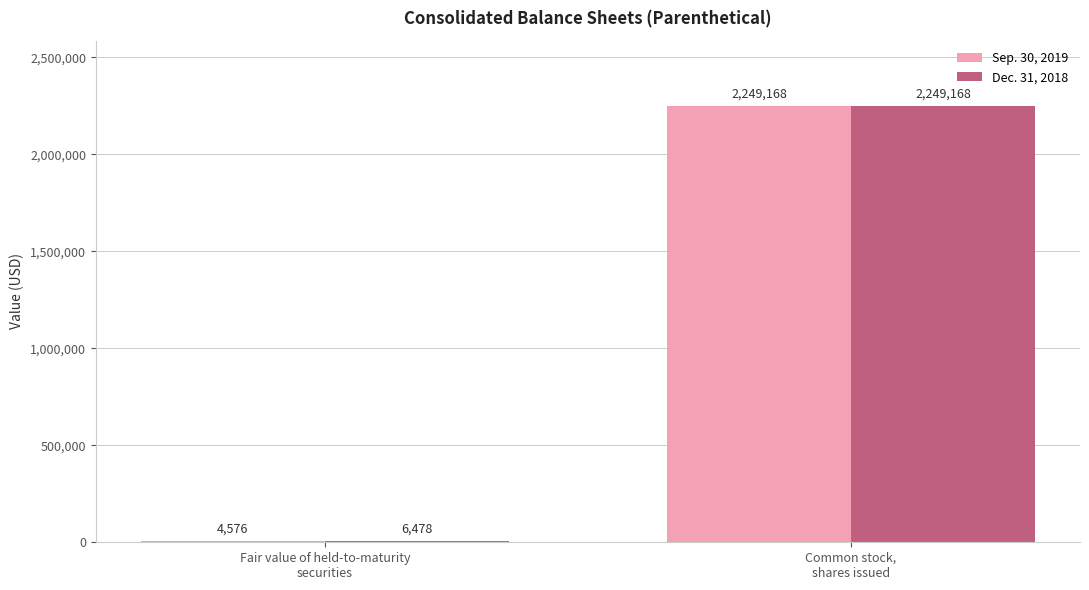

What is the average value of the Dec. 31, 2018 series?

1127823